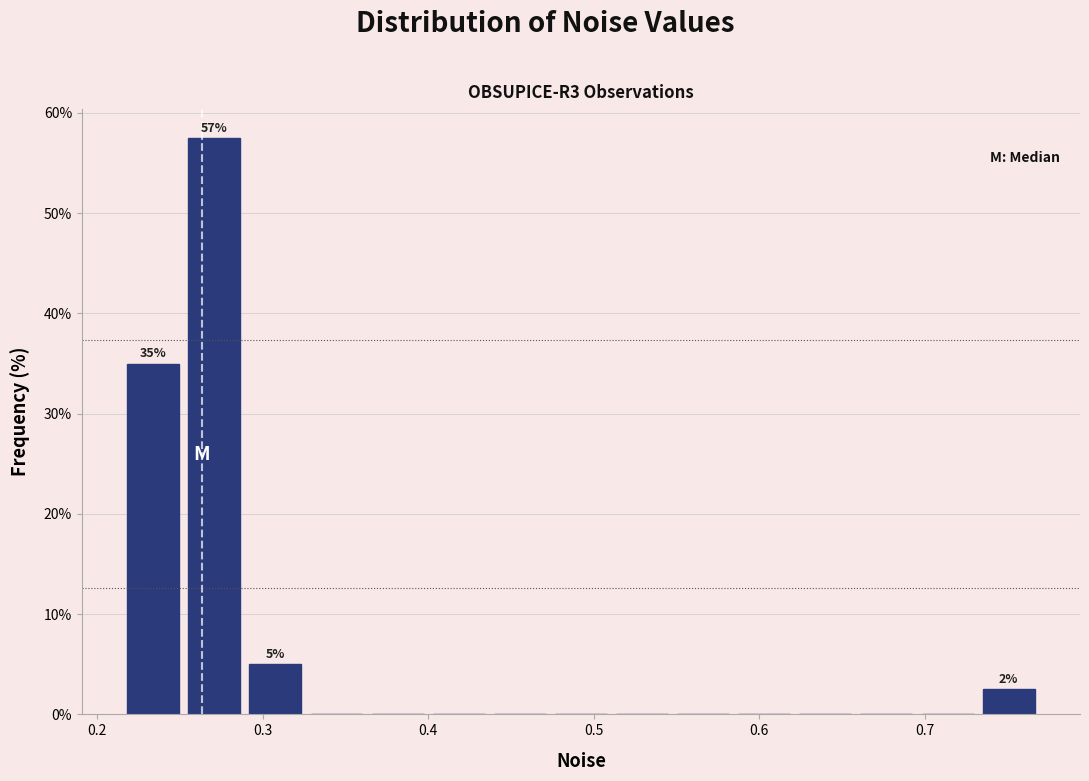

Read against the x-axis, roughly where is the centre of the tallest bar?

0.27